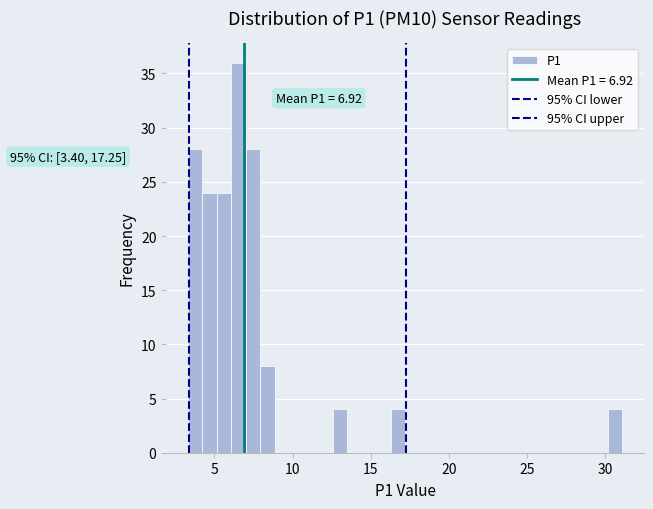

Read against the x-axis, roughly where is the centre of the tallest bar?

6.5